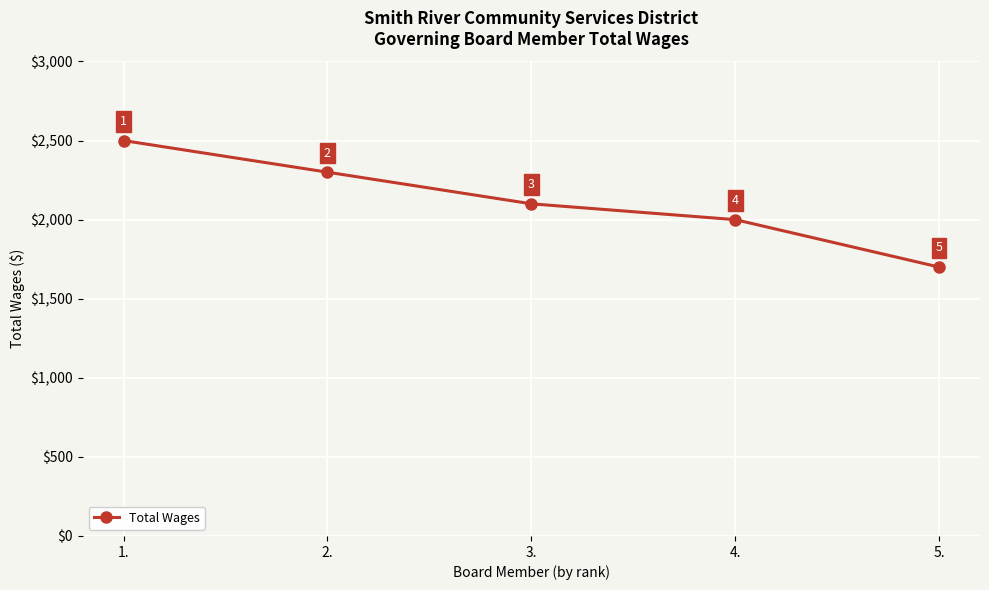

Which has a higher value, 4. or 5.?

4.